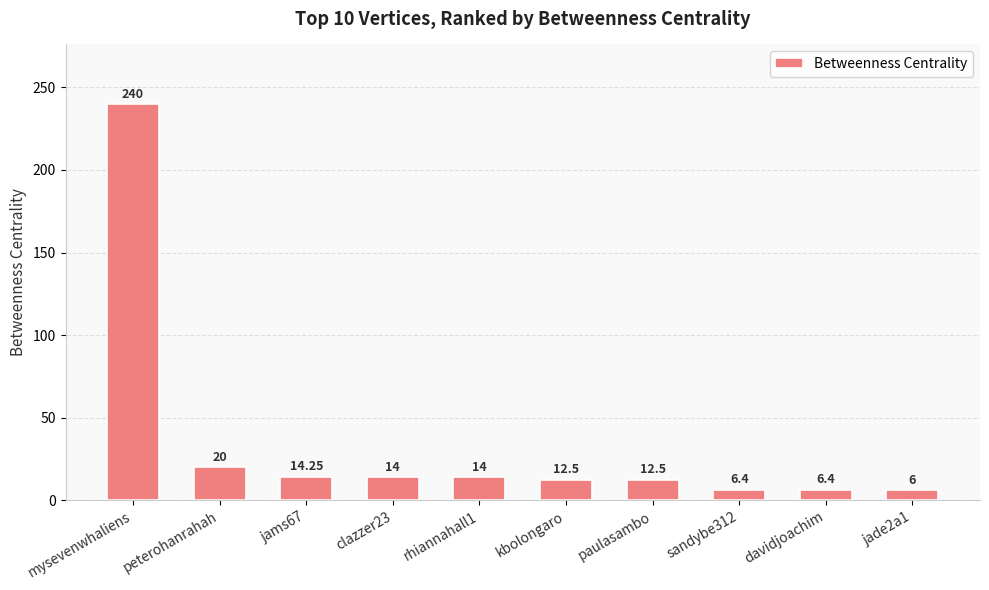

How many bars are there in total?

10